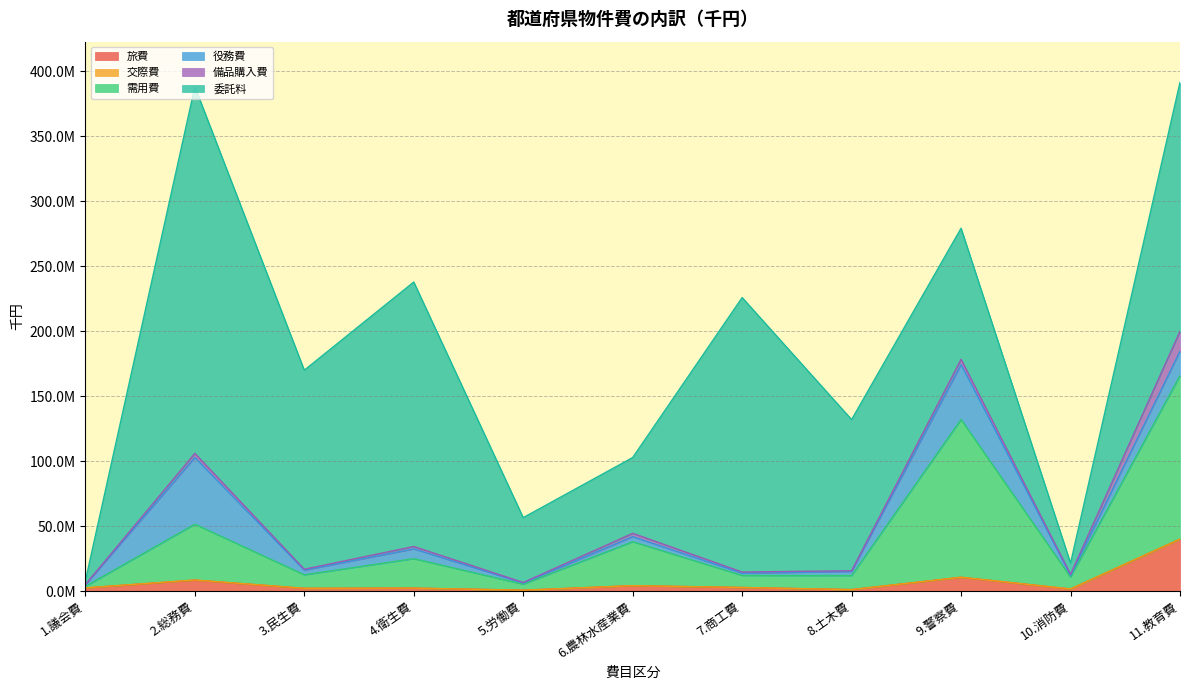

True or false: 需用費 and 旅費 cross at least once.

False